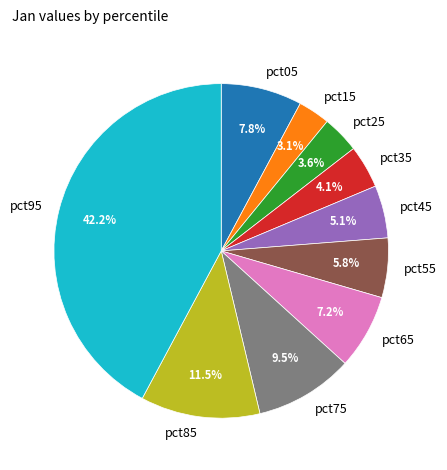

Which has a higher value, pct95 or pct55?

pct95